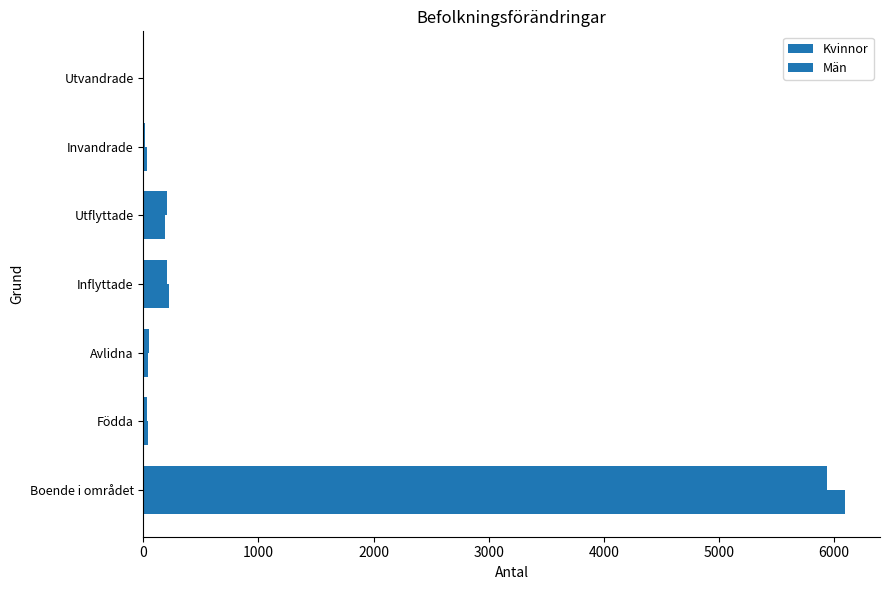

How many distinct data groups are displayed?

2